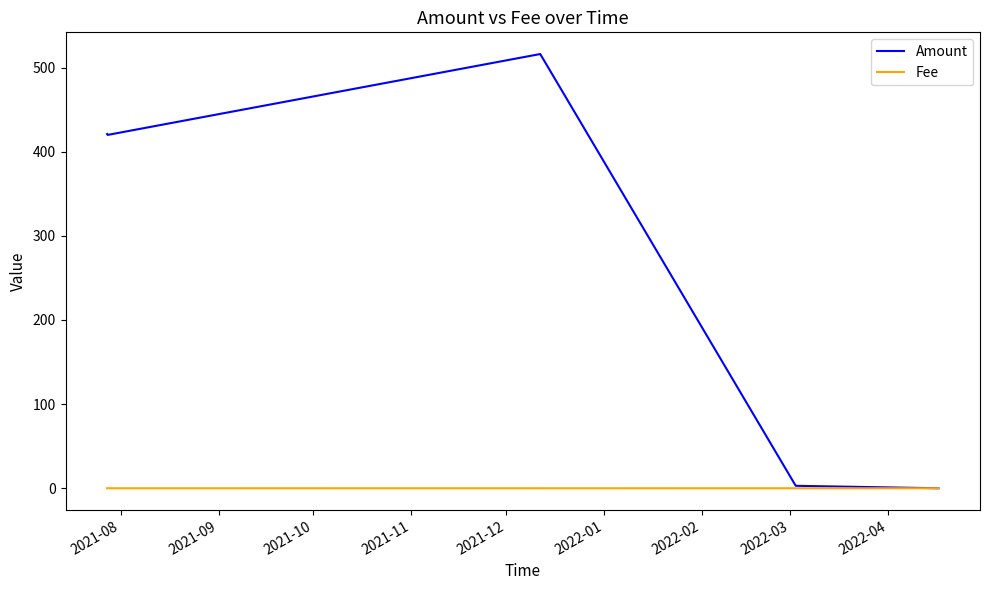

What is the maximum value shown in the chart?

516.0